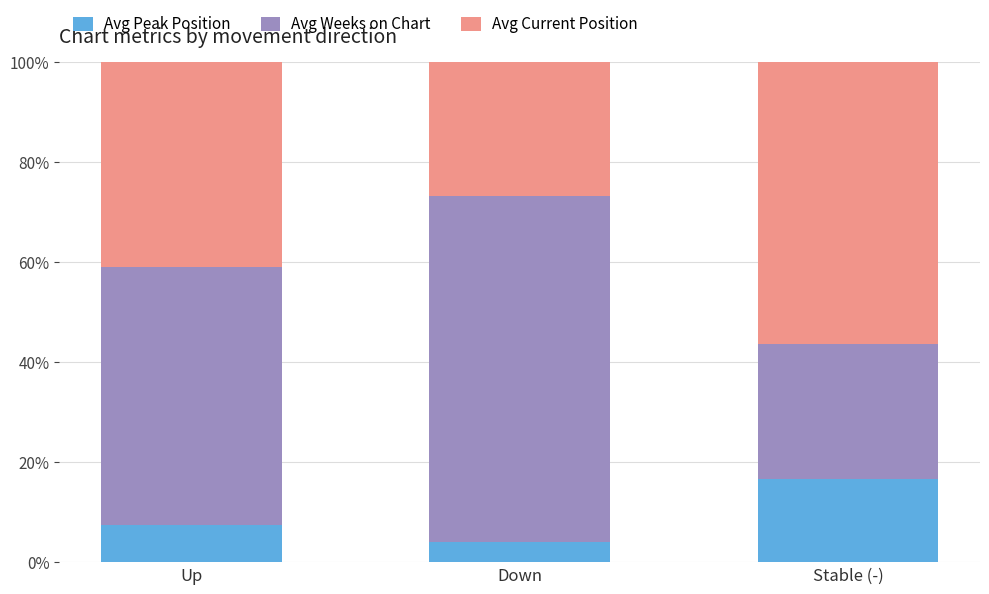

What is the minimum value for Avg Peak Position?

4.0